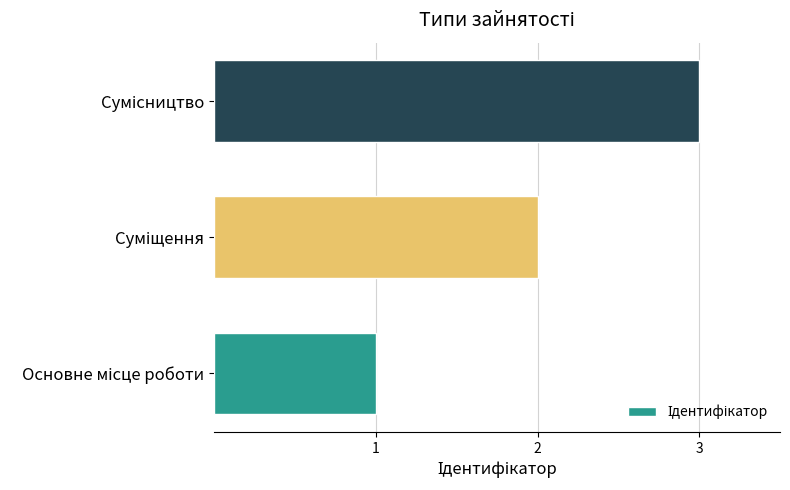

What is the greatest value displayed?

3